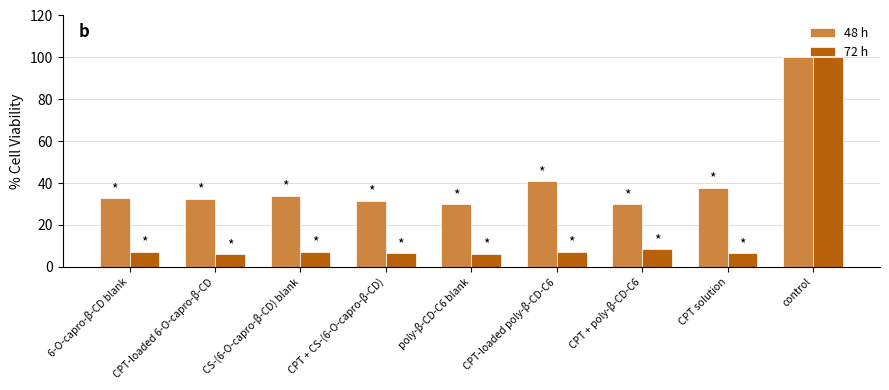

What is the label of the 1st bar from the left?

6-O-capro-β-CD blank